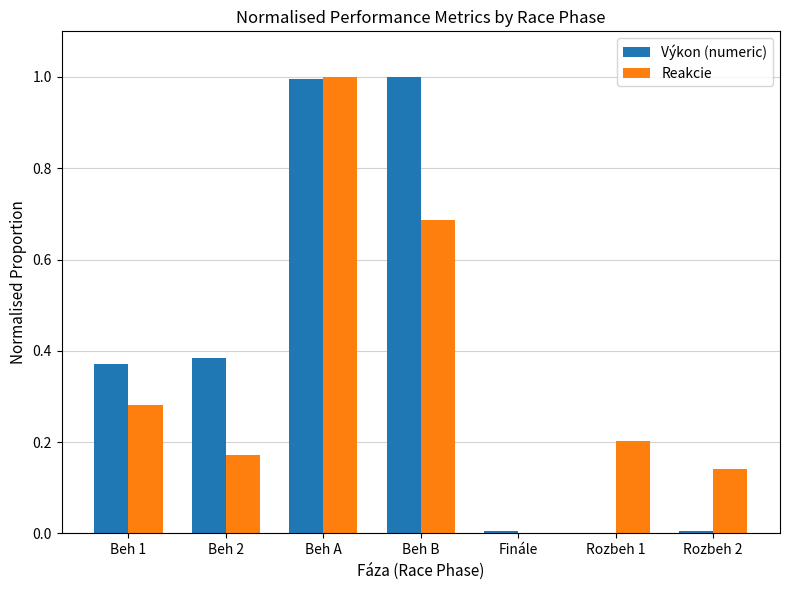

The Výkon (numeric) series shows 0.6 at Rozbeh 1. True or false?

False